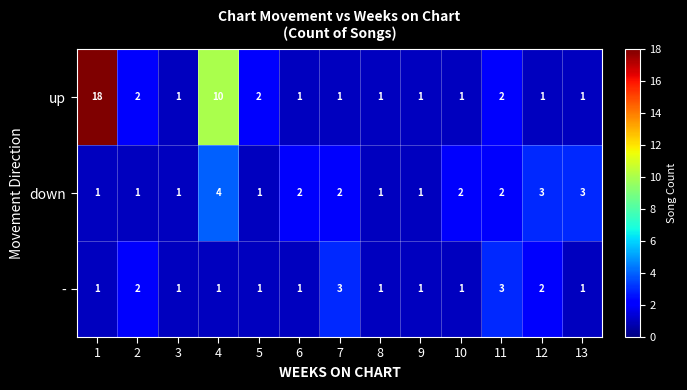

What is the total value across all series at 11?

7